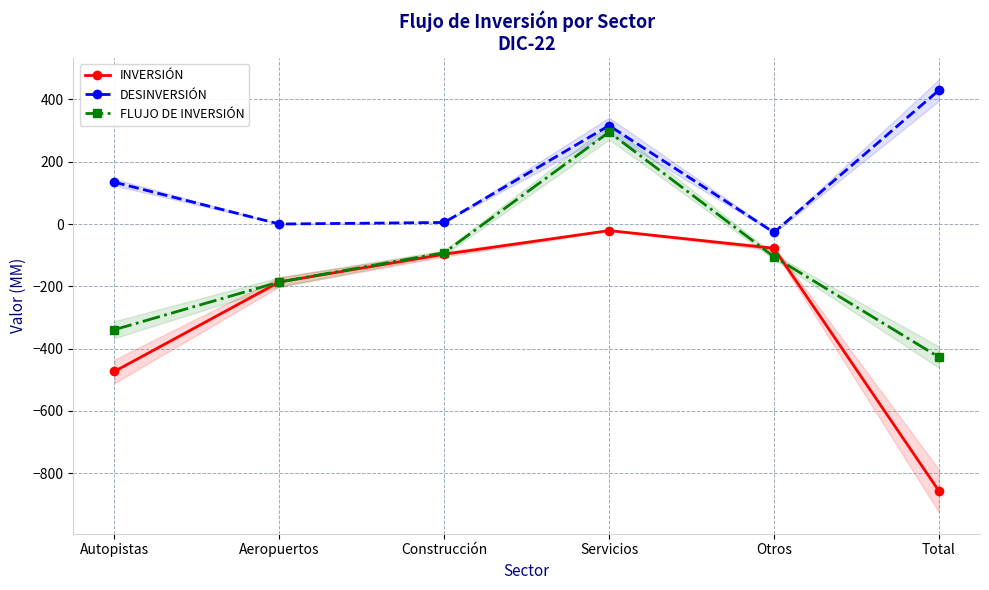

At Construcción, list the series in order from largest to smallest.

DESINVERSIÓN, FLUJO DE INVERSIÓN, INVERSIÓN